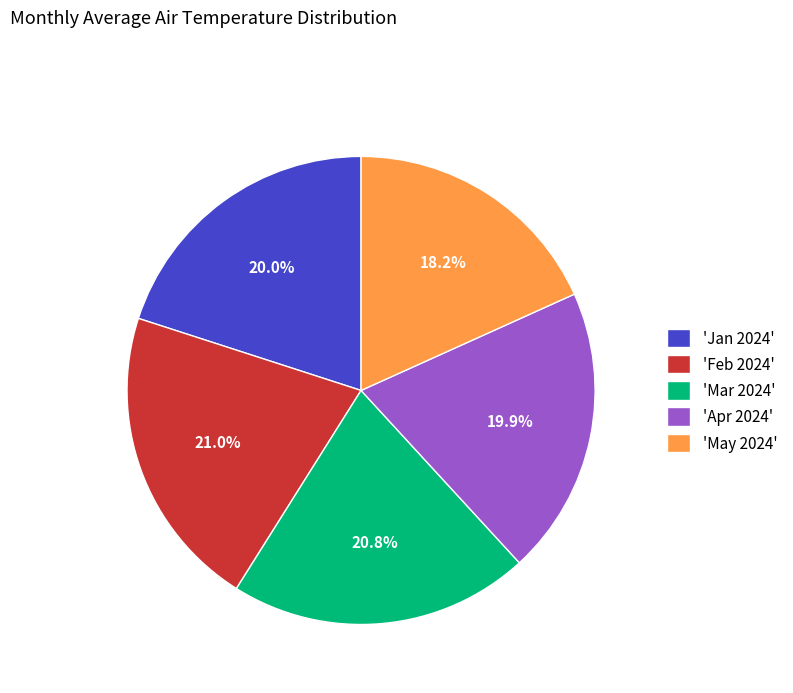

Count the number of slices in the pie.

5